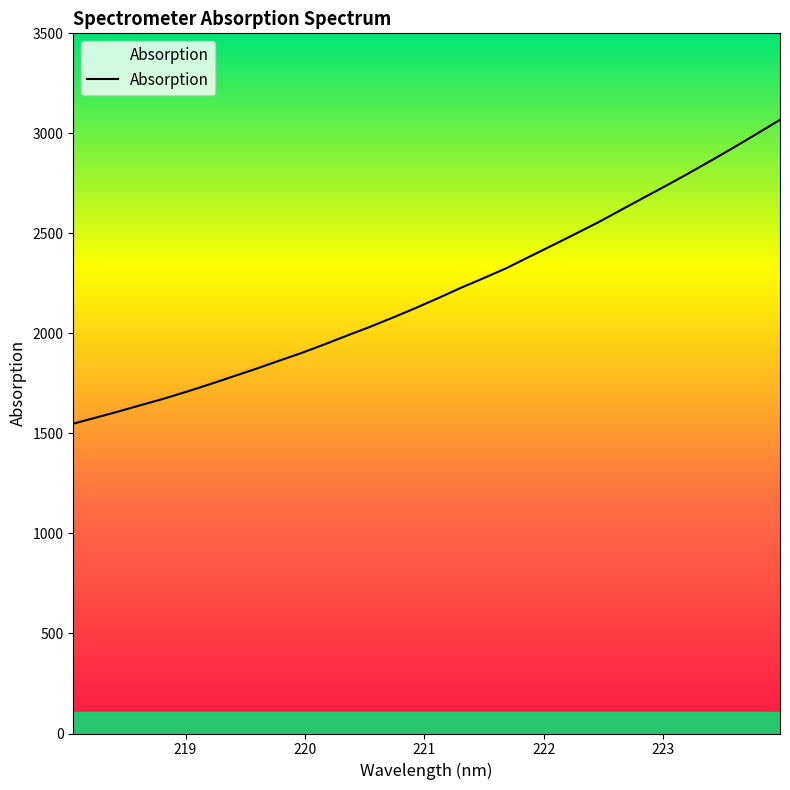

How many lines are shown in the chart?

1